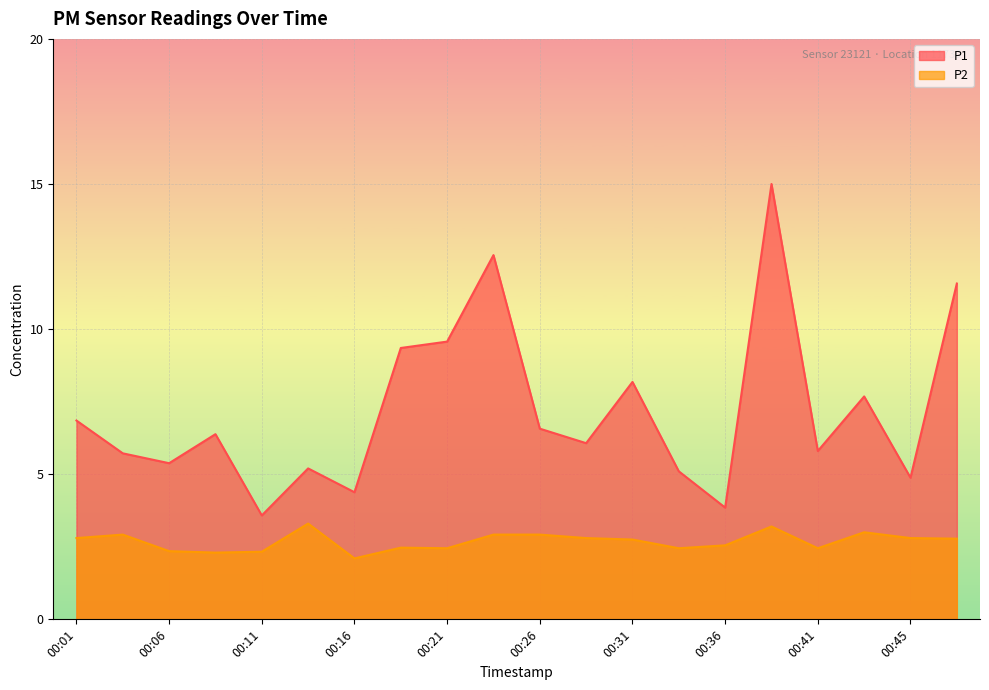

What is the sum of all P1 values?

143.7